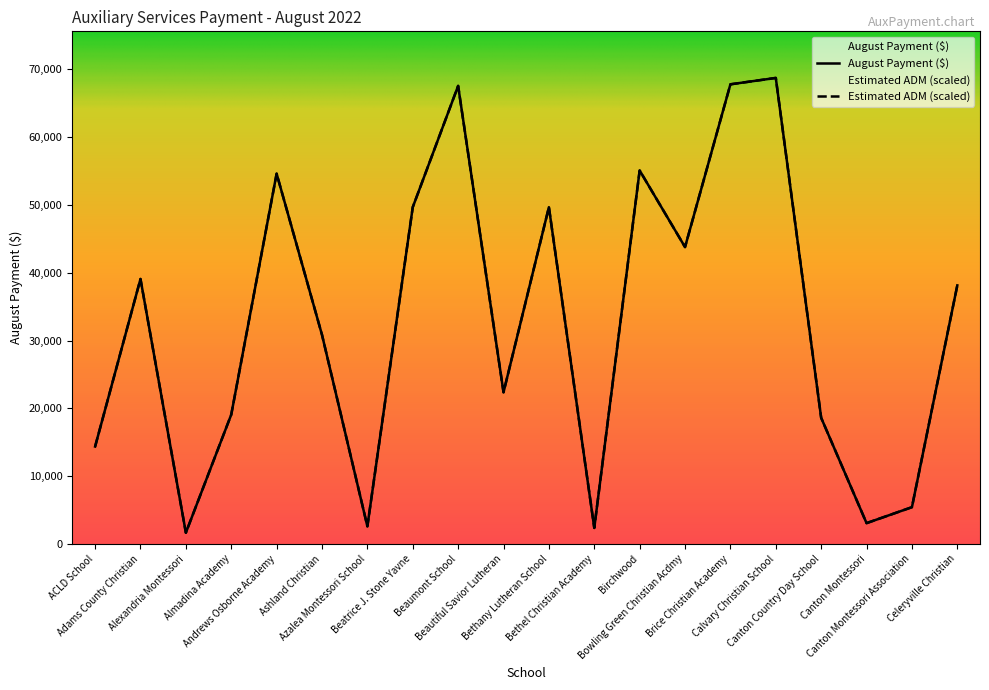

What is the value of the August Payment point at the 17th from the left?

18595.0